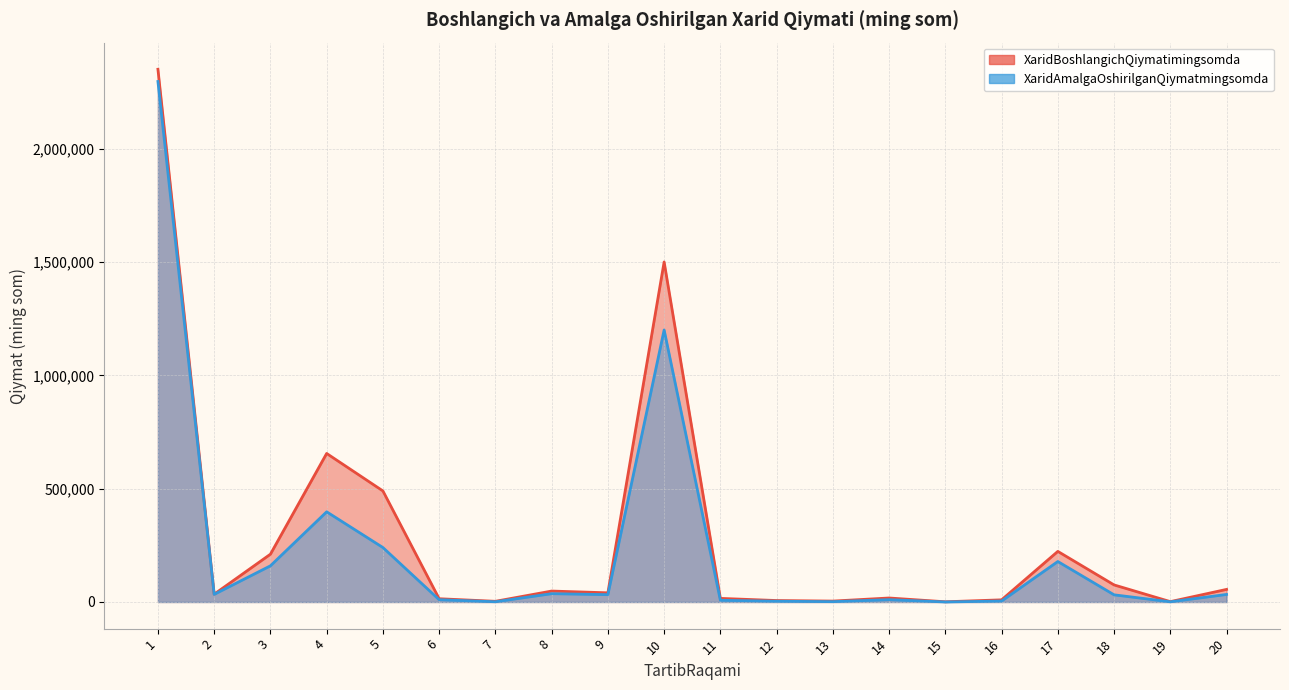

What is the value of the XaridBoshlangichQiymatimingsomda point at the 17th from the left?

223215.0